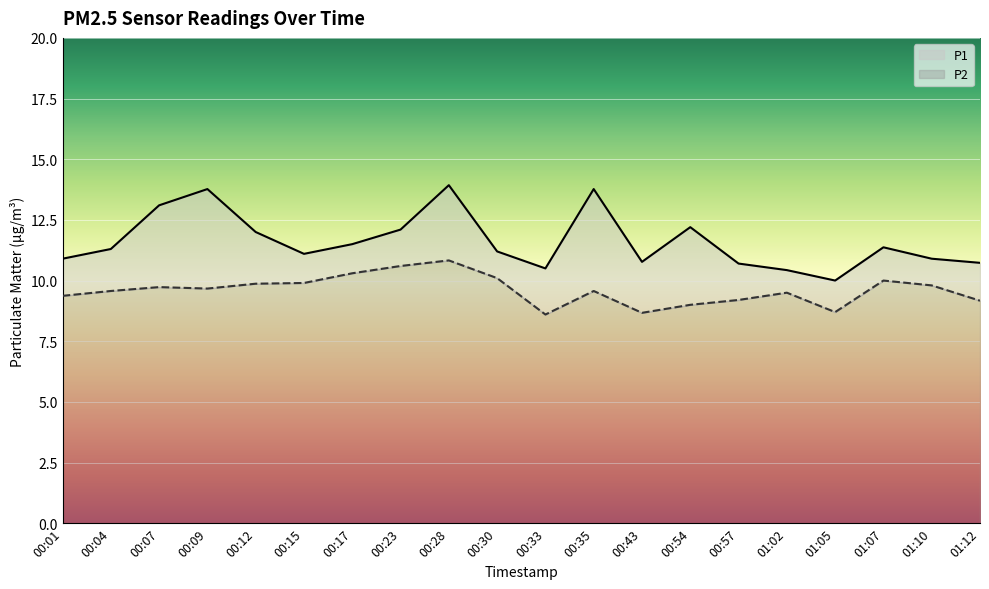

What is the label of the 19th point from the right?

00:04